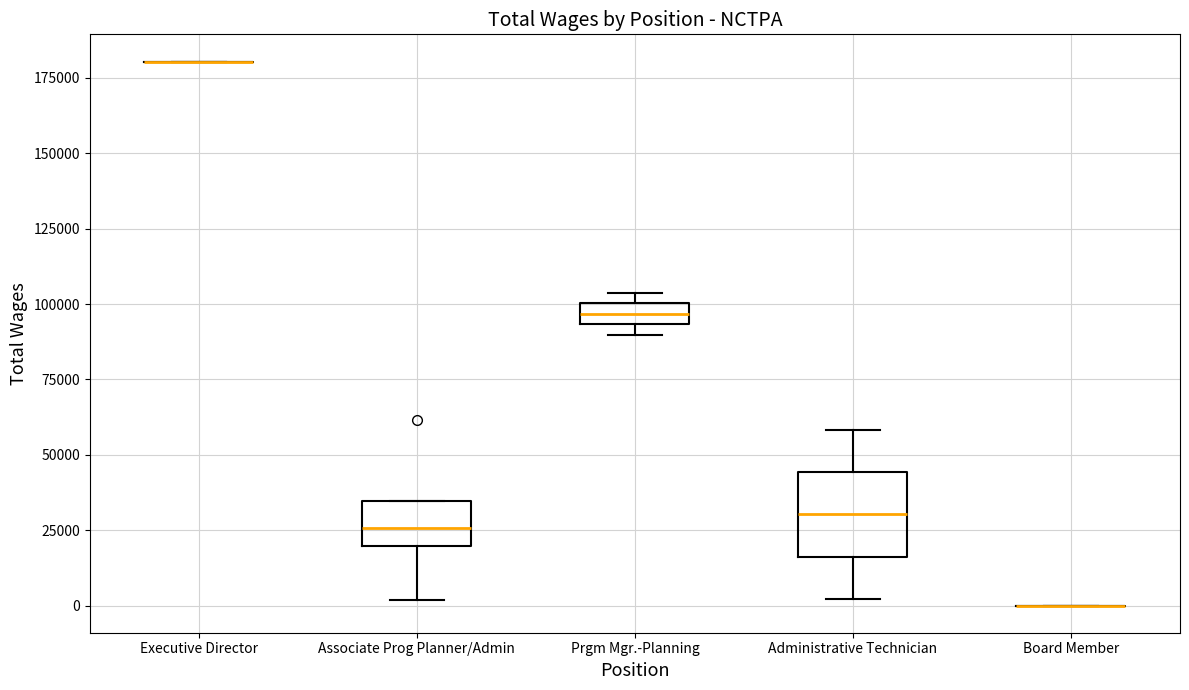

Where is the lower edge of the box for Prgm Mgr.-Planning on the y-axis? The values are not printed on the chart, so give them approximately, as read against the axis.

95000